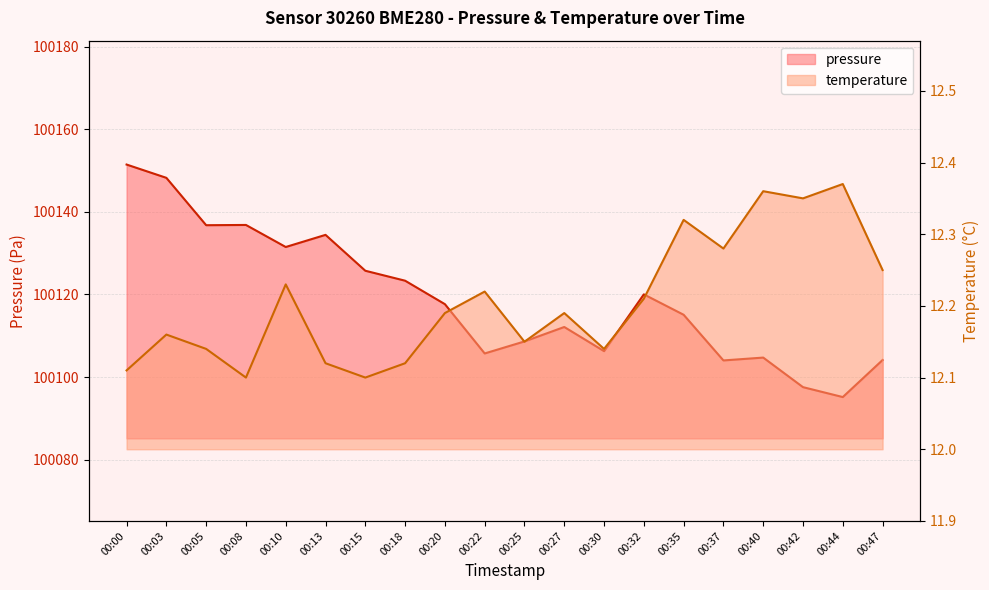

Reading right to left, what are all the values shown in this chart?

pressure: 00:47=100104.1	00:44=100095.2	00:42=100097.6	00:40=100104.7	00:37=100104.0	00:35=100115.1	00:32=100120.0	00:30=100106.3	00:27=100112.1	00:25=100108.6	00:22=100105.7	00:20=100117.7	00:18=100123.3	00:15=100125.8	00:13=100134.4	00:10=100131.5	00:08=100136.8	00:05=100136.8	00:03=100148.2	00:00=100151.5
temperature: 00:47=12.2	00:44=12.4	00:42=12.3	00:40=12.4	00:37=12.3	00:35=12.3	00:32=12.2	00:30=12.1	00:27=12.2	00:25=12.2	00:22=12.2	00:20=12.2	00:18=12.1	00:15=12.1	00:13=12.1	00:10=12.2	00:08=12.1	00:05=12.1	00:03=12.2	00:00=12.1